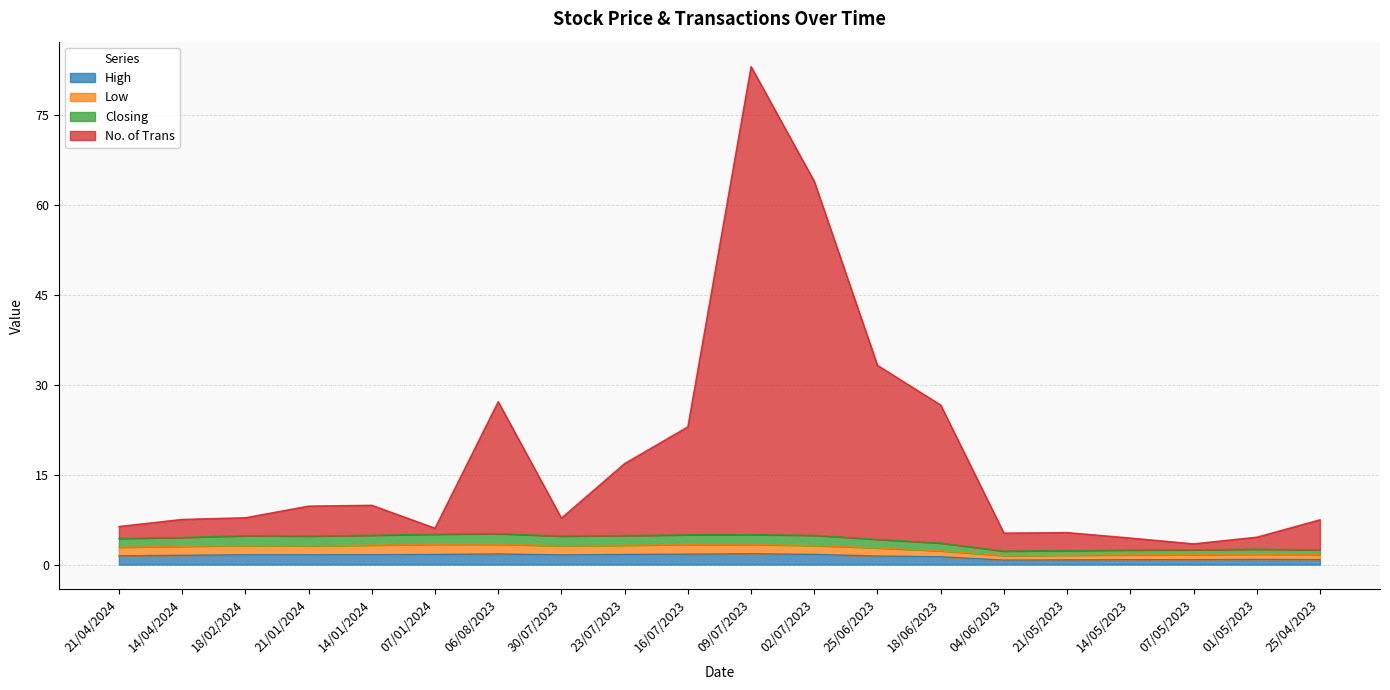

True or false: High has a value of 1.4 at 21/04/2024.

True